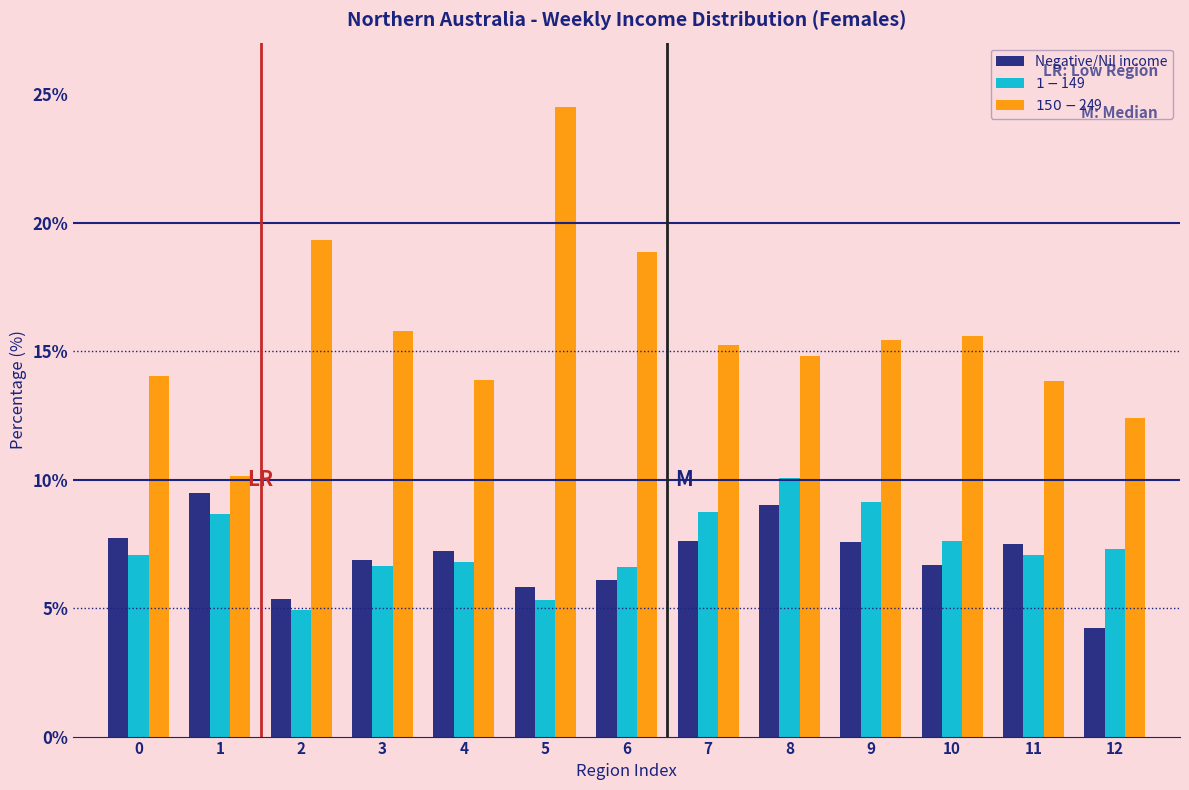

Which category has the lowest value across all series?

12